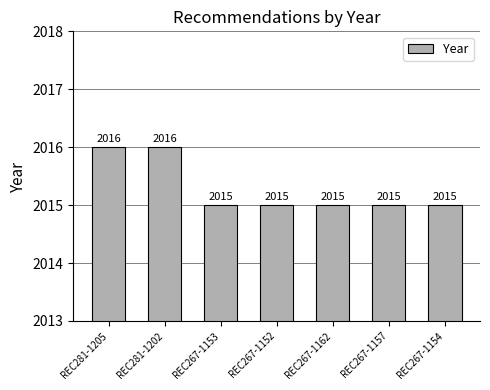

What is the minimum value shown in the chart?

2015